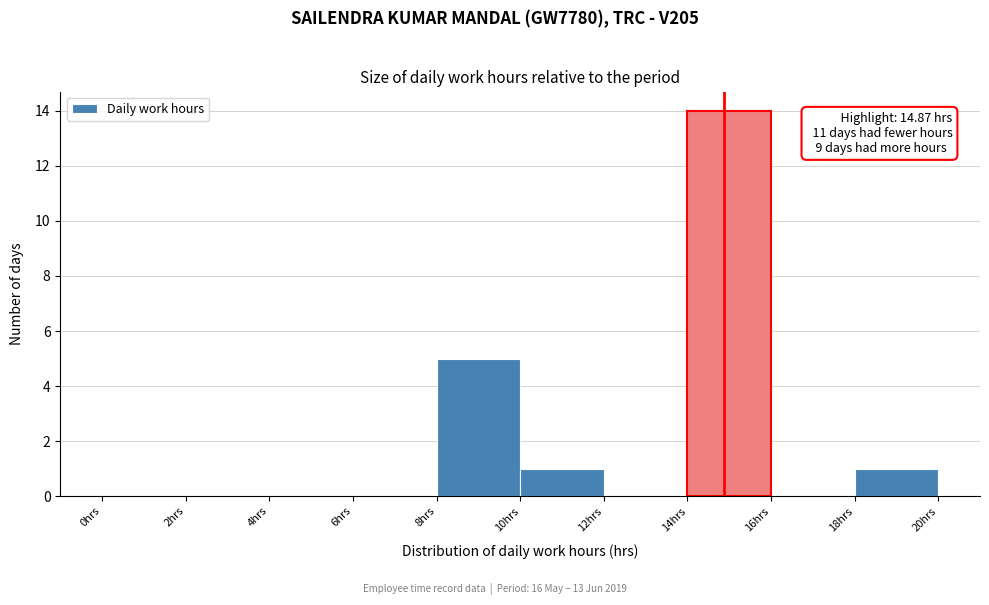

Over which range of the x-axis is the bar tallest?

14 to 16